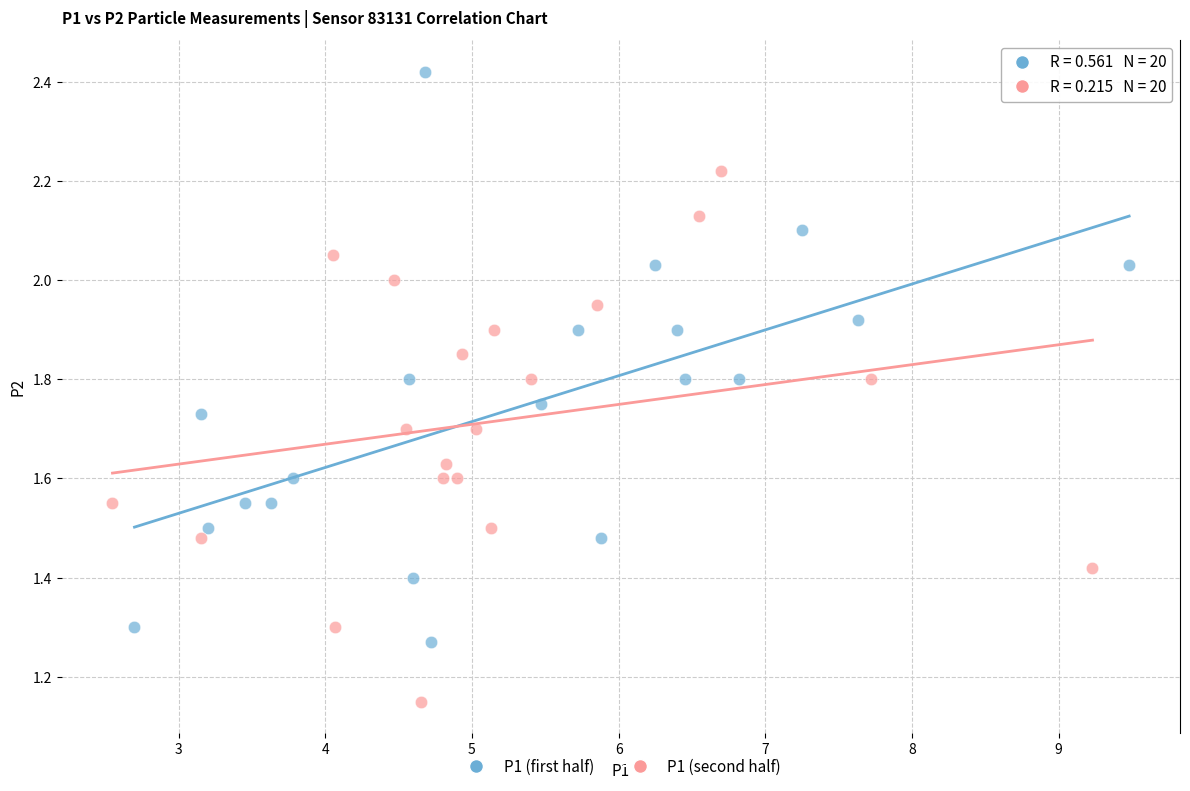

Which series contains the highest Y value?

P1 (first half)